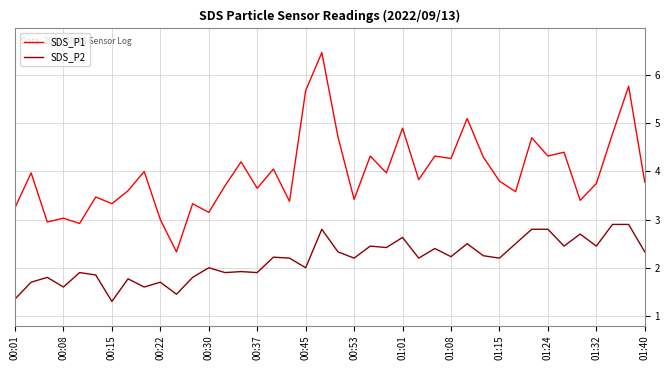

What is the maximum value for SDS_P1?

6.5